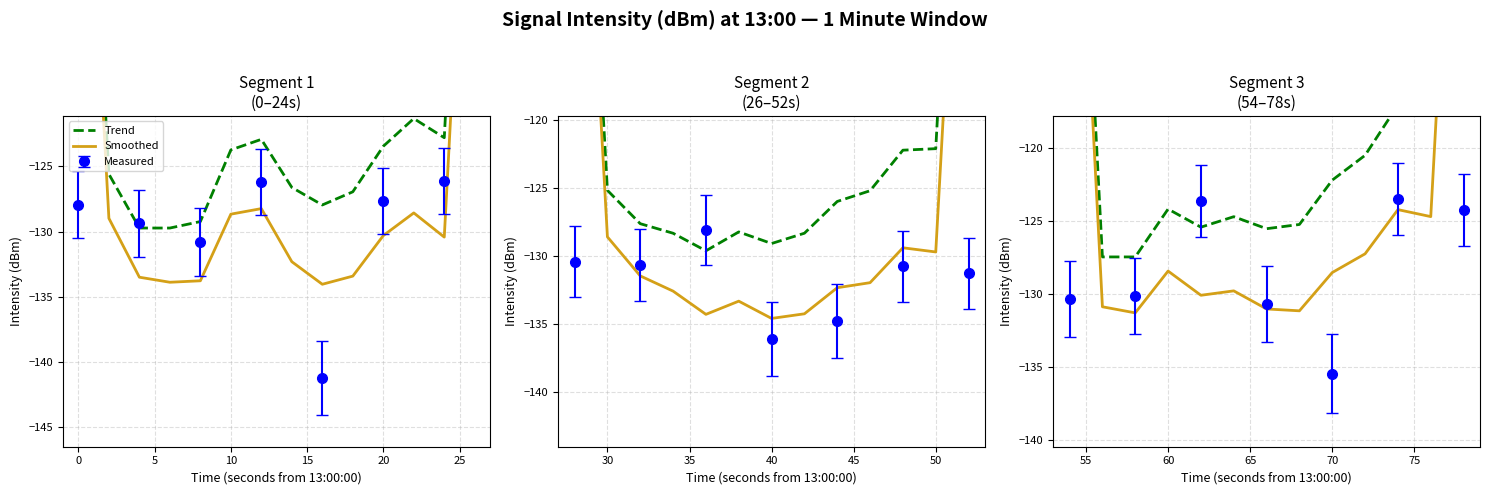

Is it true that Trend equals -200.9 at 20?

False